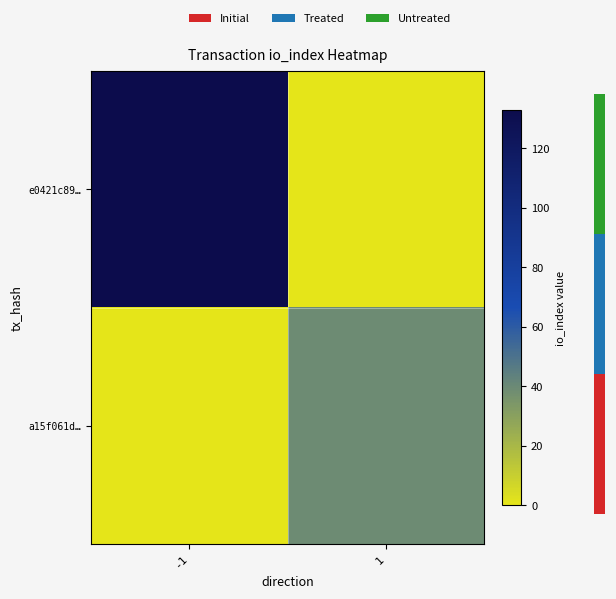

What is the approximate value of e0421c89… at -1, to the nearest 50?

150